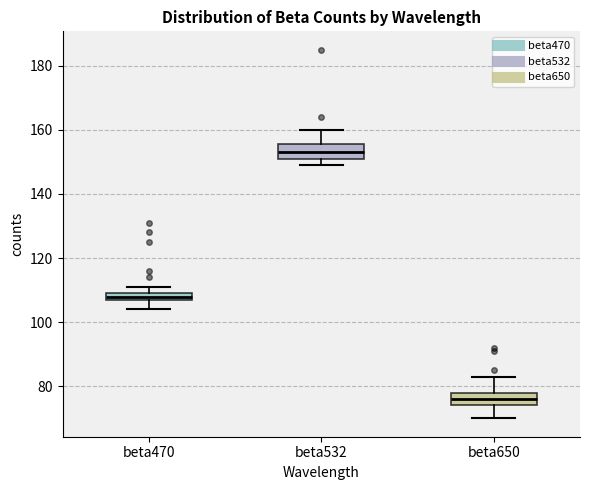

Where does the median line of the box for beta532 sit on the y-axis? The values are not printed on the chart, so give them approximately, as read against the axis.

154